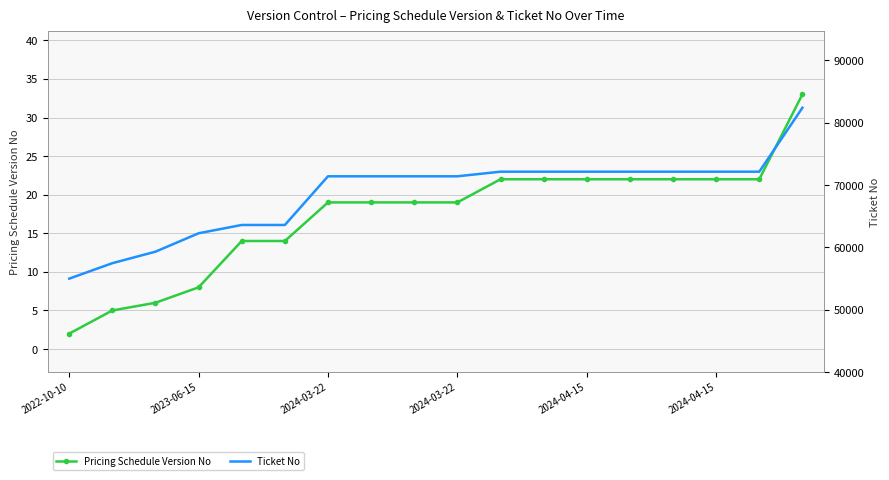

List the series in order of their peak value, highest first.

Ticket No, Pricing Schedule Version No